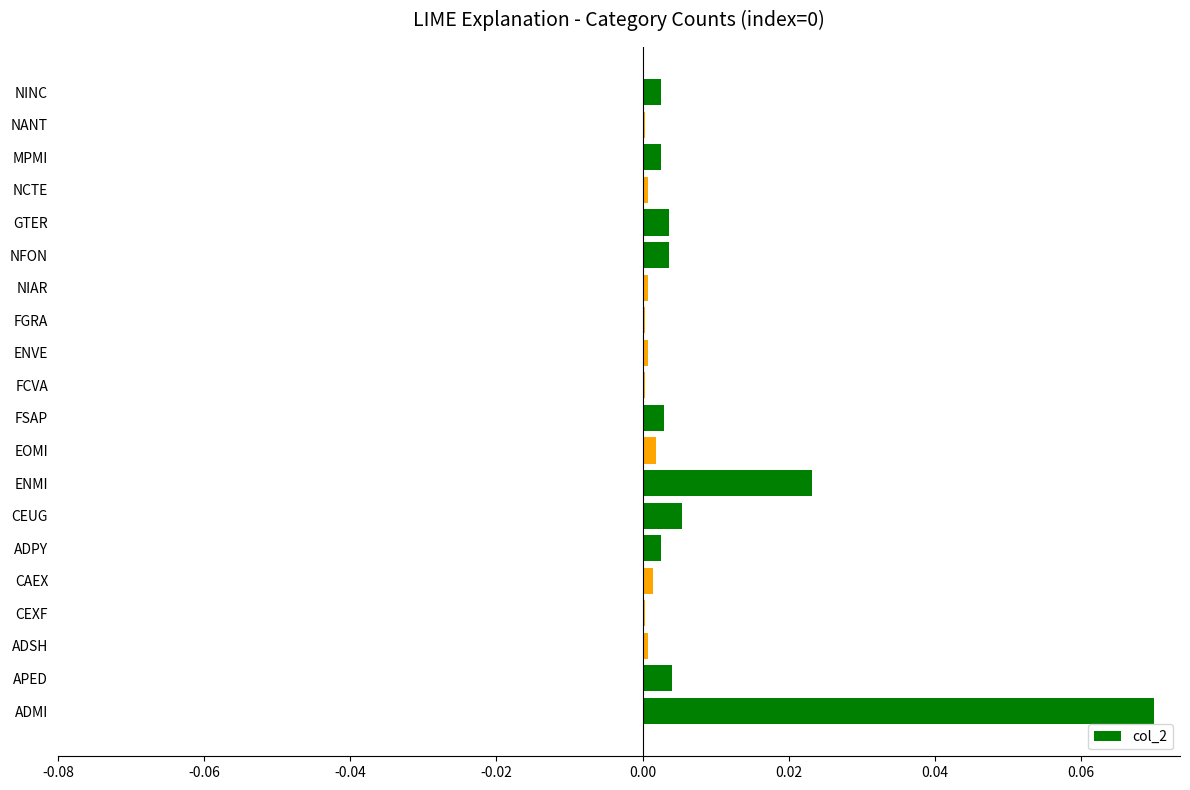

Between APED and ADSH, which is larger?

APED